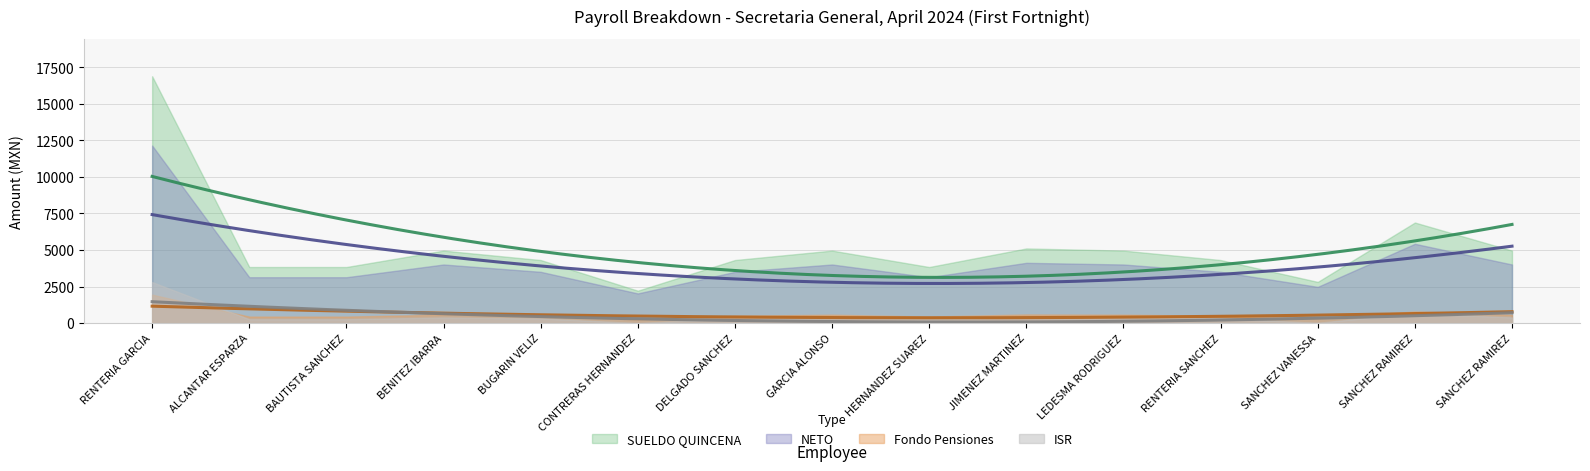

Read the Fondo Pensiones value at GARCIA ALONSO MARIA INES.

570.3